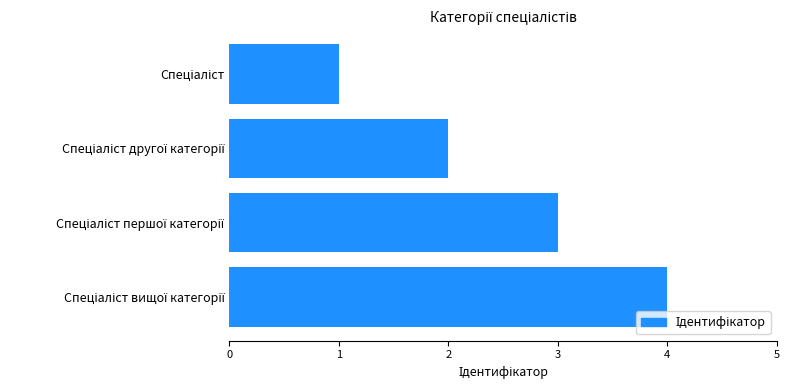

What is the maximum value shown in the chart?

4